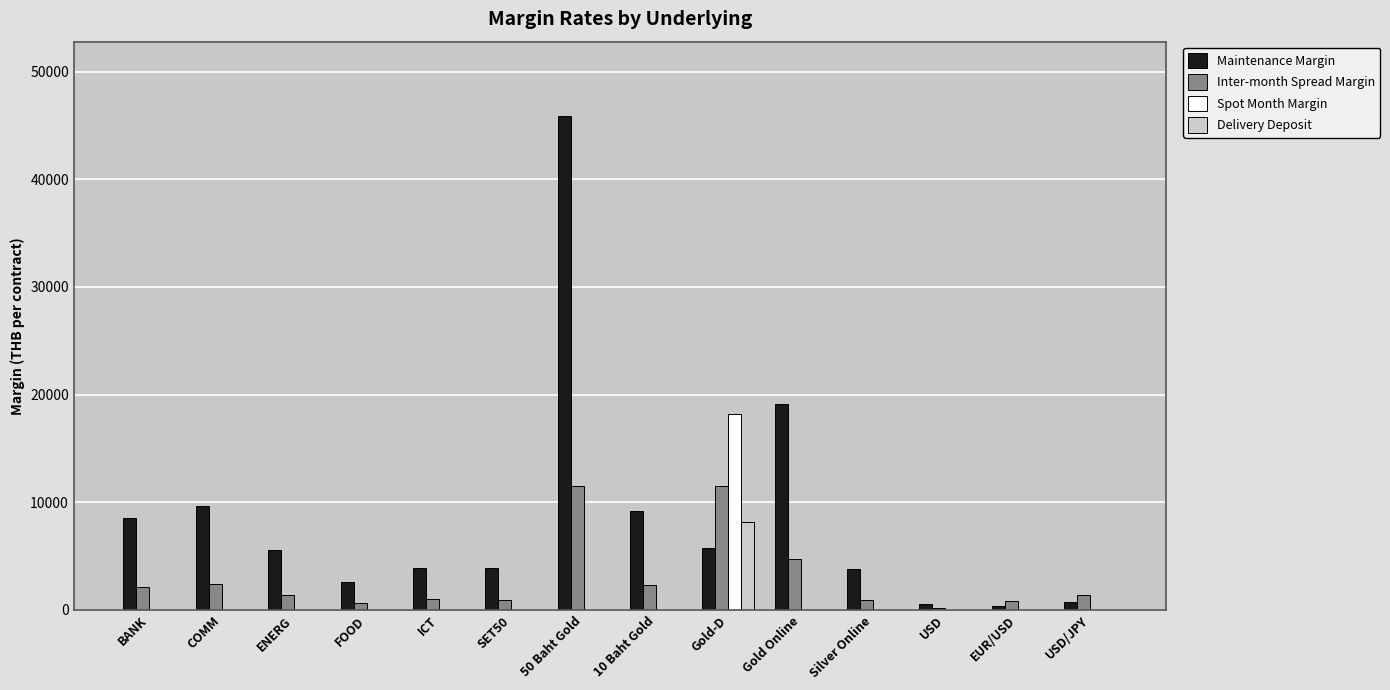

Between ICT and Gold Online, which series saw the biggest shift?

Maintenance Margin